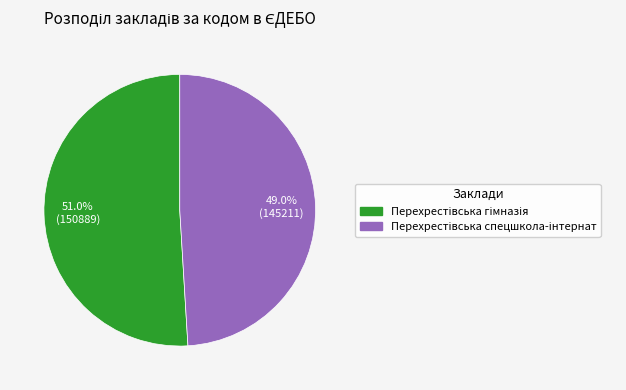

Is there any slice that represents more than half of the pie?

Yes